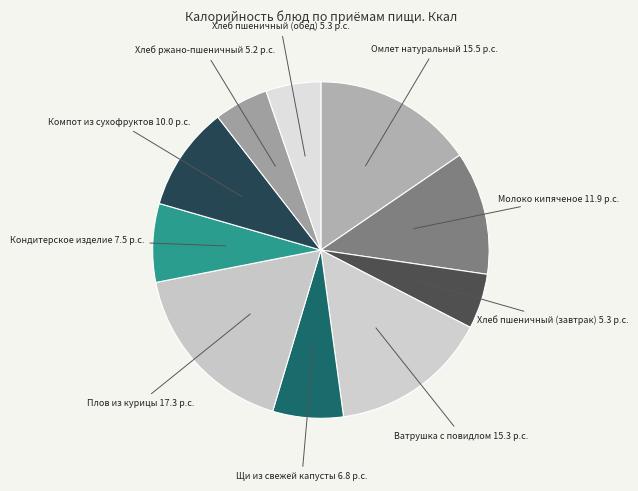

How many slices are in this pie chart?

10